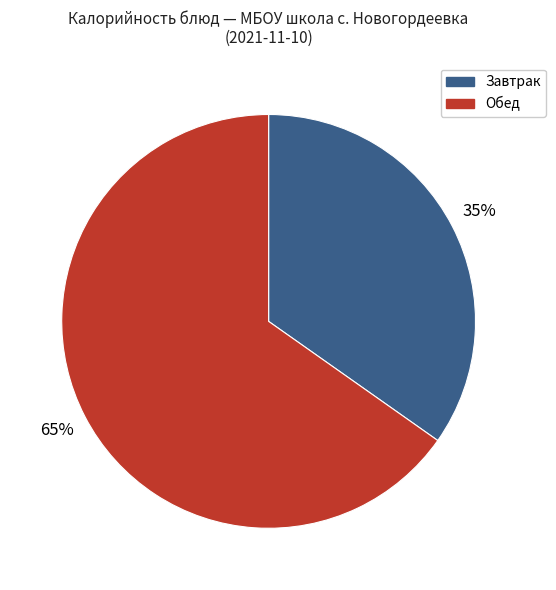

Which has a higher value, Обед or Завтрак?

Обед